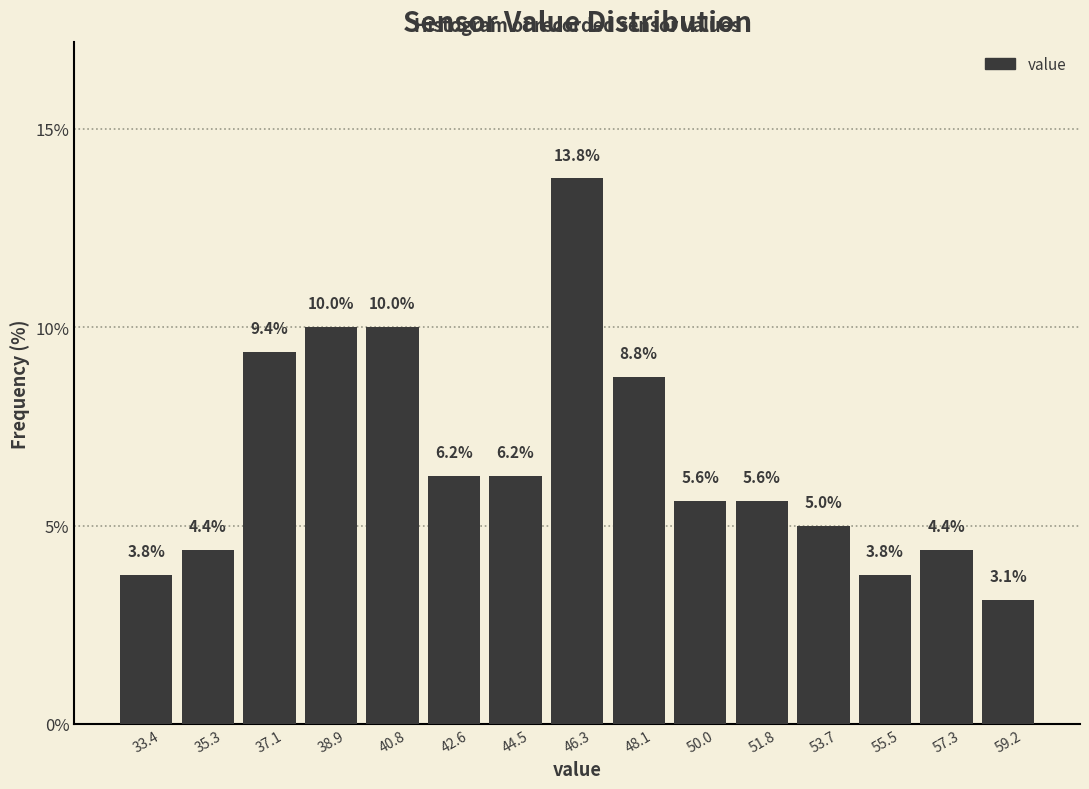

Reading left to right, transcribe this chart: for each bar, give the range it covers on the x-axis and its height. The bar edges are not printed on the chart, so give them approximately, as read against the axis.

32.50 to 34.34: 3.8
34.34 to 36.18: 4.4
36.18 to 38.02: 9.4
38.02 to 39.86: 10.0
39.86 to 41.70: 10.0
41.70 to 43.54: 6.2
43.54 to 45.38: 6.2
45.38 to 47.22: 13.8
47.22 to 49.06: 8.8
49.06 to 50.90: 5.6
50.90 to 52.74: 5.6
52.74 to 54.58: 5.0
54.58 to 56.42: 3.8
56.42 to 58.26: 4.4
58.26 to 60.10: 3.1